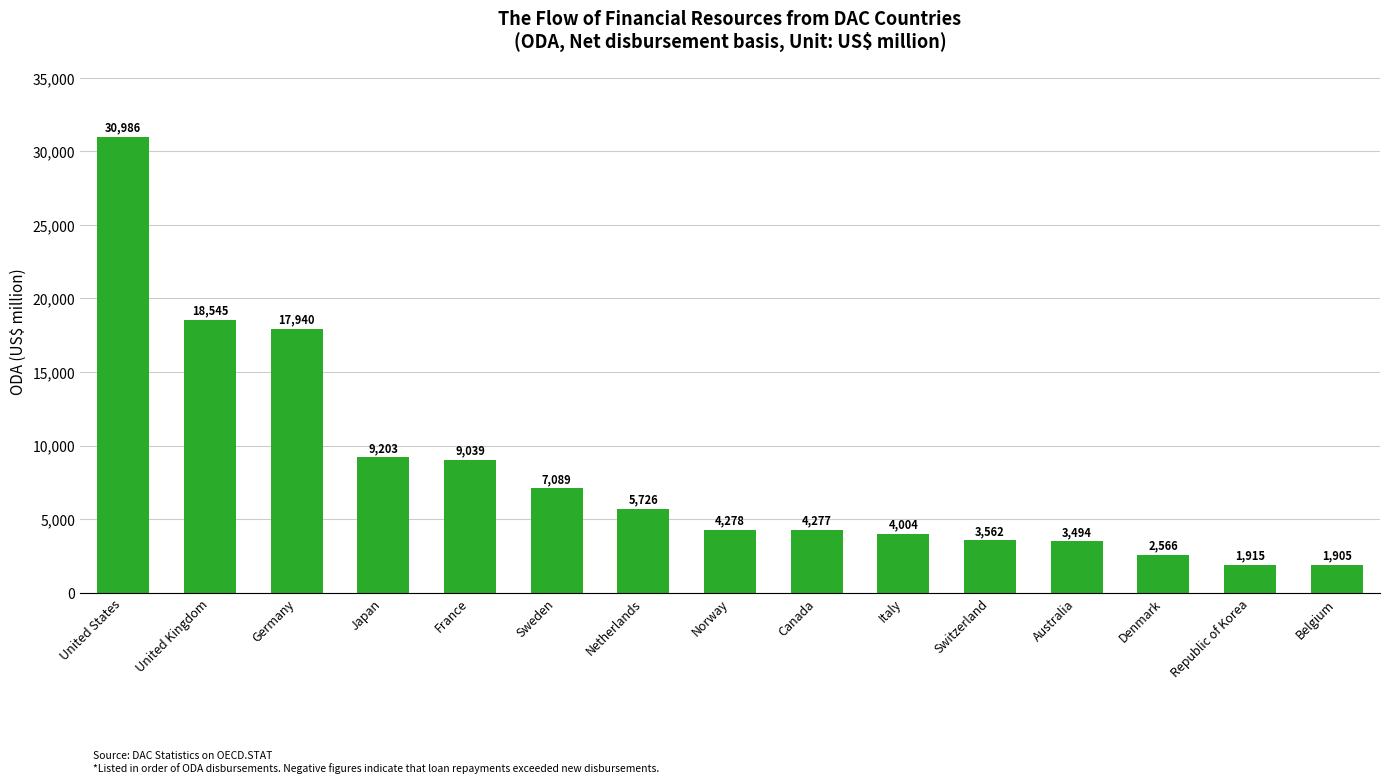

The value at United Kingdom is 5038. True or false?

False